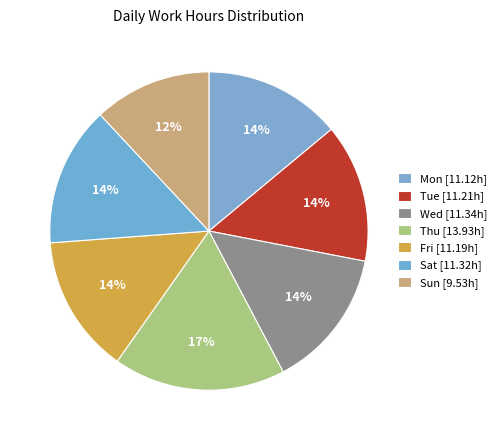

Does any single category account for the majority?

No